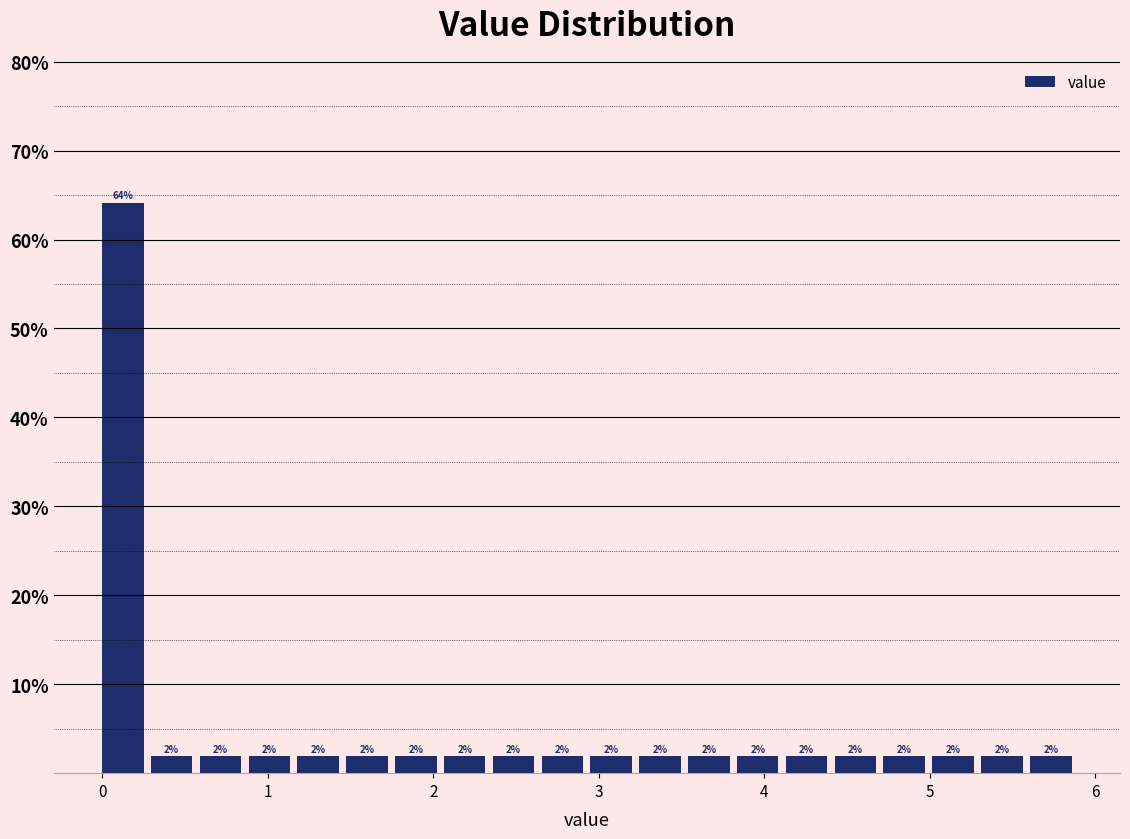

Read against the x-axis, roughly where is the centre of the tallest bar?

0.1